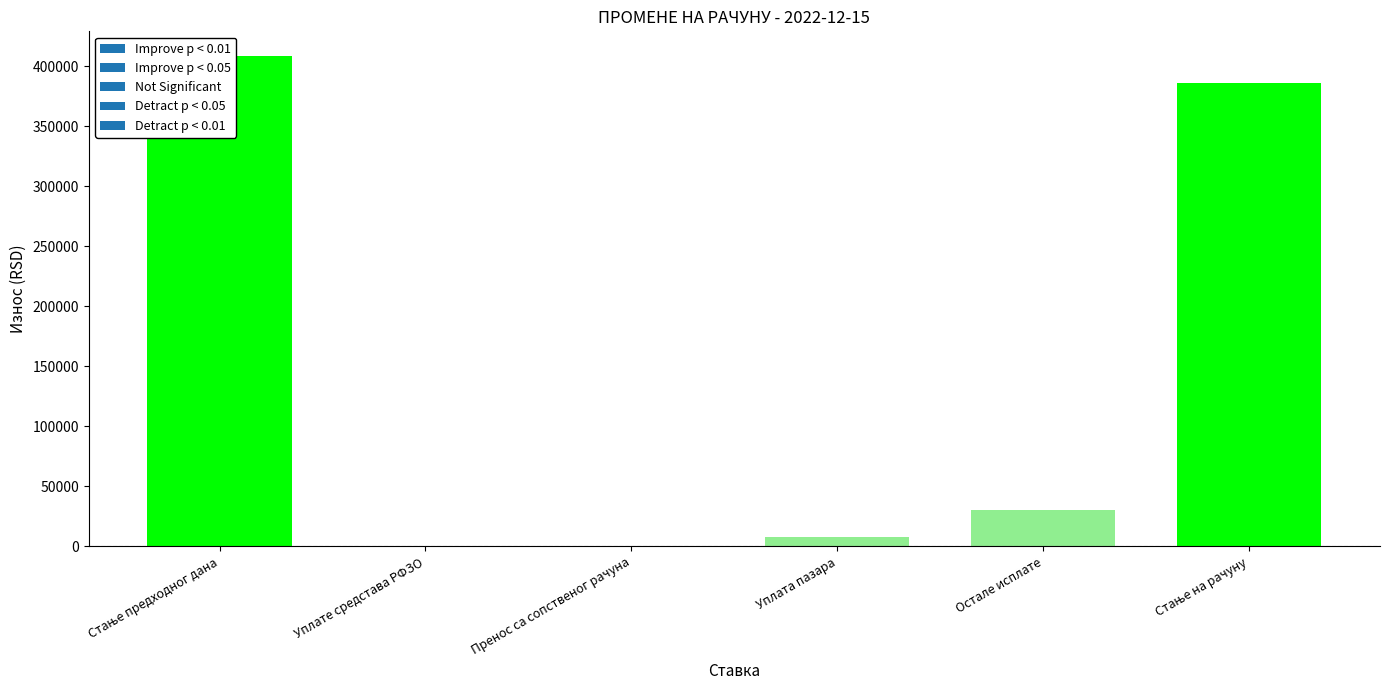

Reading right to left, what are all the values shown in this chart?

386272.0	30360.0	7950.0	0.0	0.0	408682.0